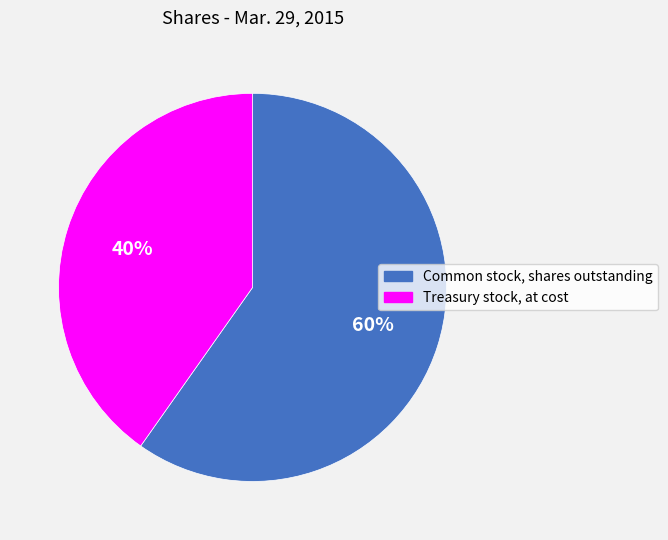

Which slice is the largest?

Common stock, shares outstanding